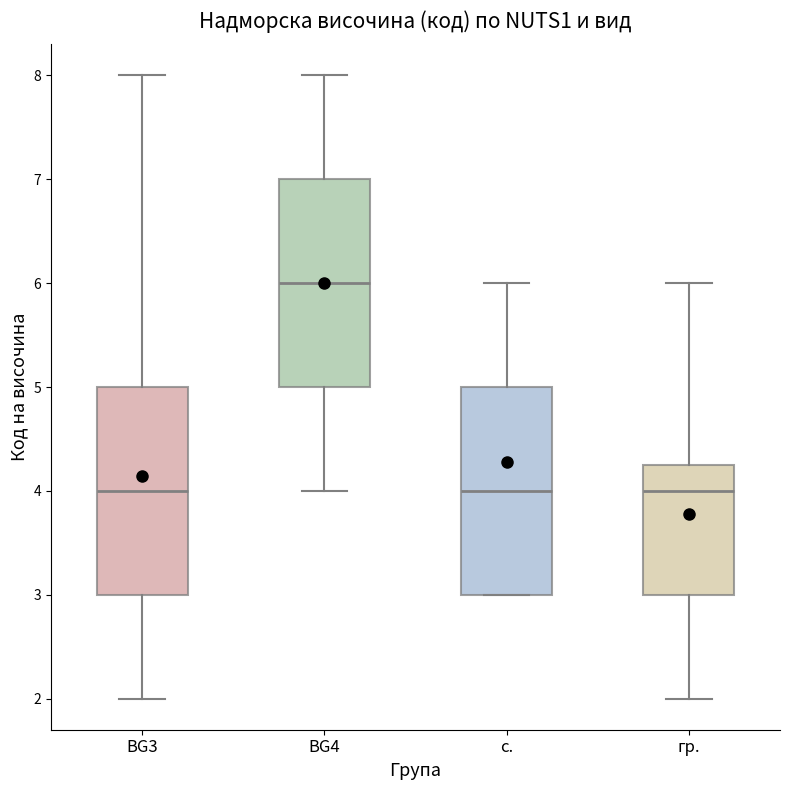

Reading left to right, transcribe this box plot: for each box, give where its median line is, the range the box spans, and where its two whiskers end, as read against the y-axis. The values are not printed on the chart, so give them approximately, as read against the axis.

BG3: median 4.0, box 3.0 to 5.0, whiskers 2.0 to 8.0
BG4: median 6.0, box 5.0 to 7.0, whiskers 4.0 to 8.0
с.: median 4.0, box 3.0 to 5.0, whiskers 3.0 to 6.0
гр.: median 4.0, box 3.0 to 4.3, whiskers 2.0 to 6.0